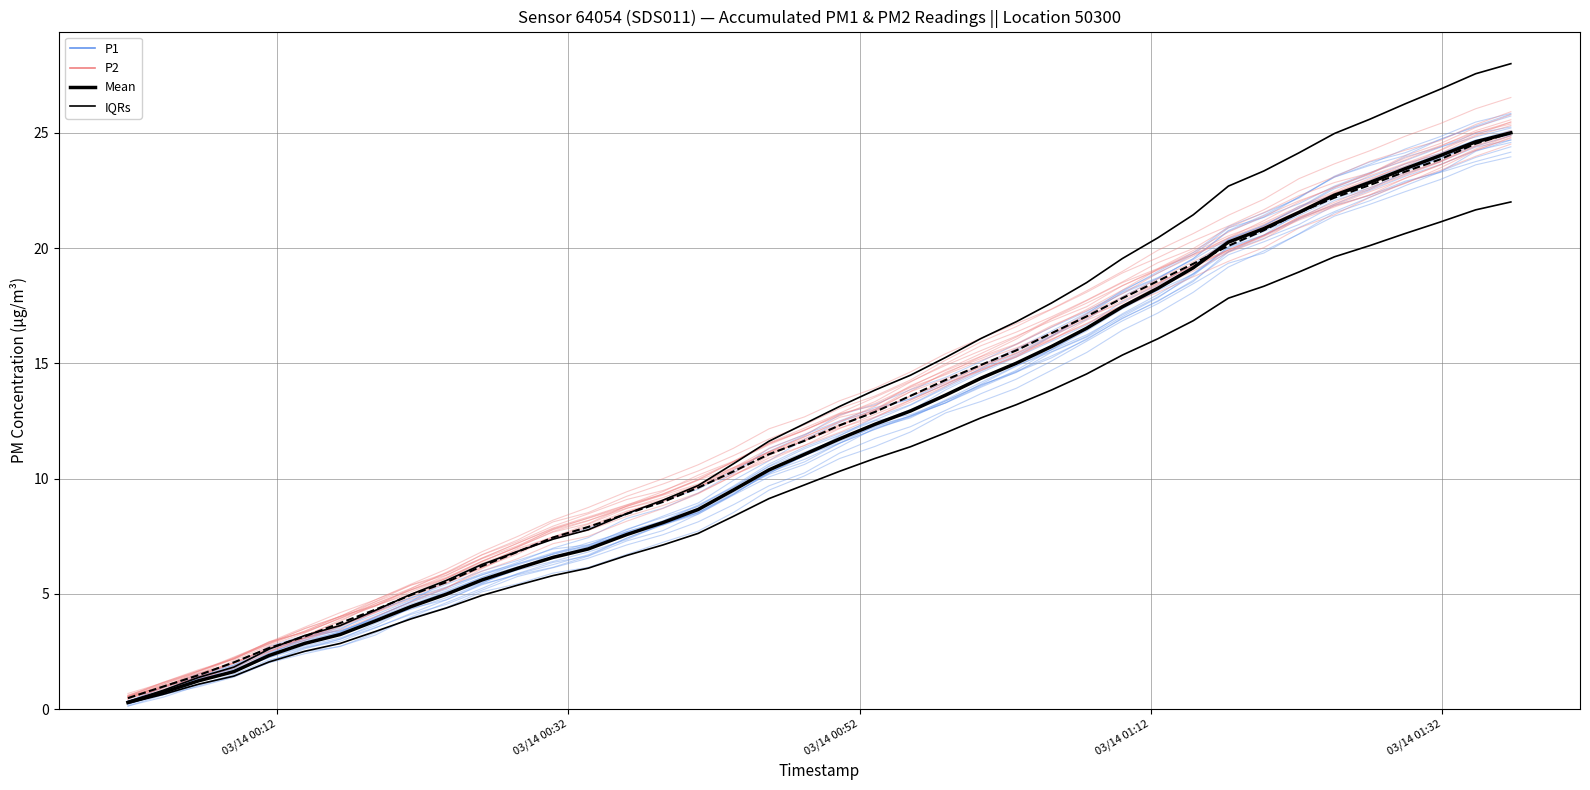

Does the chart display data point markers on the line(s)?

No